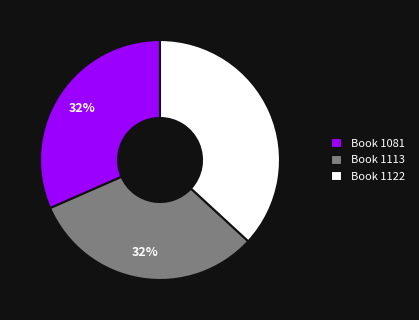

To the nearest percent, what percentage of the pie is Book 1113?

32%